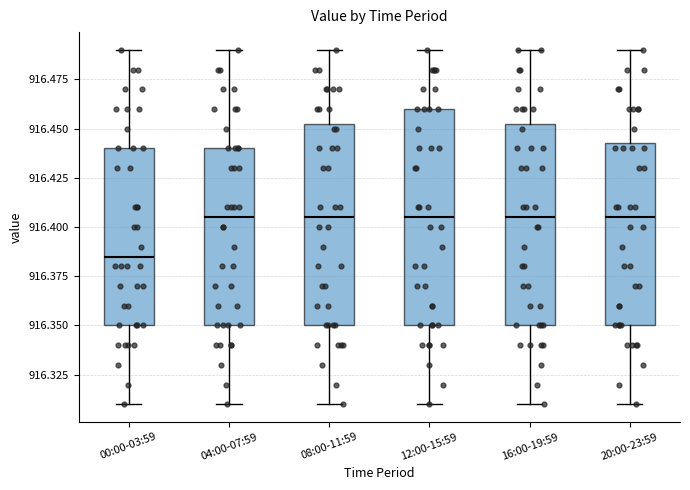

Reading left to right, transcribe this box plot: for each box, give where its median line is, the range the box spans, and where its two whiskers end, as read against the y-axis. The values are not printed on the chart, so give them approximately, as read against the axis.

00:00-03:59: median 916.385, box 916.350 to 916.440, whiskers 916.310 to 916.490
04:00-07:59: median 916.405, box 916.350 to 916.440, whiskers 916.310 to 916.490
08:00-11:59: median 916.405, box 916.350 to 916.455, whiskers 916.310 to 916.490
12:00-15:59: median 916.405, box 916.350 to 916.460, whiskers 916.310 to 916.490
16:00-19:59: median 916.405, box 916.350 to 916.455, whiskers 916.310 to 916.490
20:00-23:59: median 916.405, box 916.350 to 916.445, whiskers 916.310 to 916.490